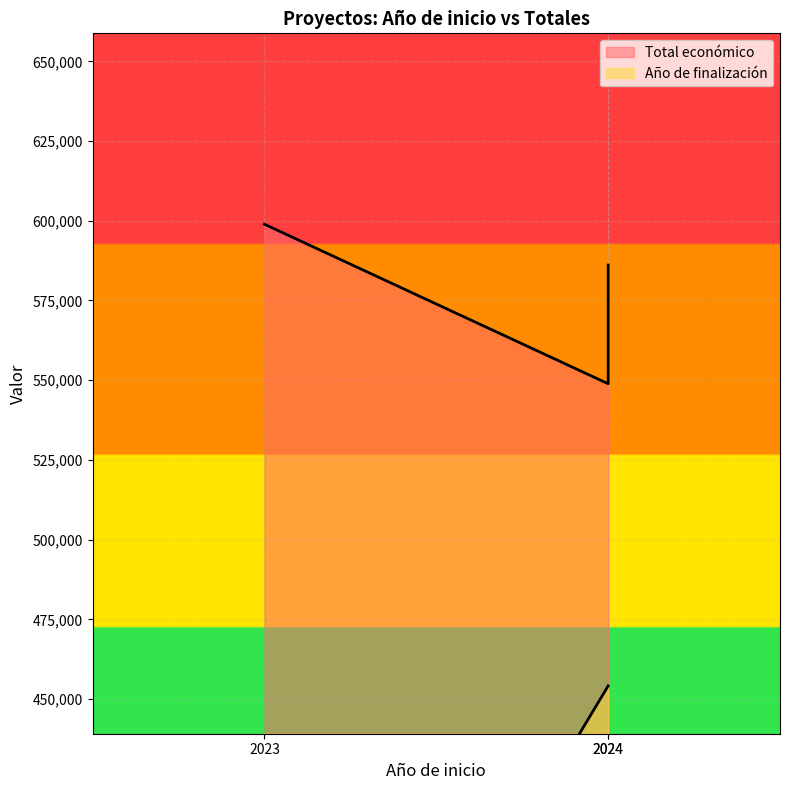

At which label does Año de finalización reach its minimum?

2023